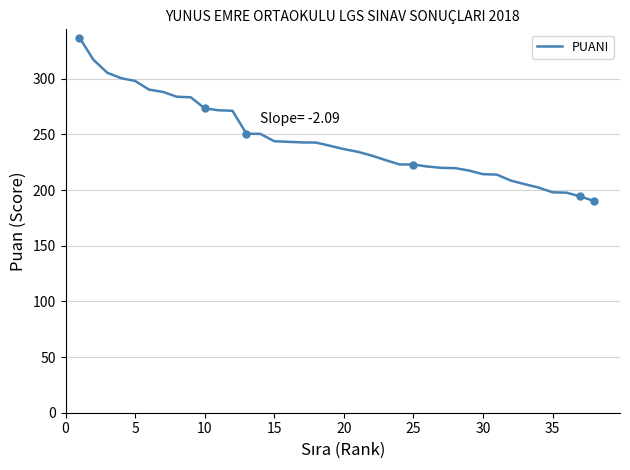

What is the minimum value for PUANI?

190.1